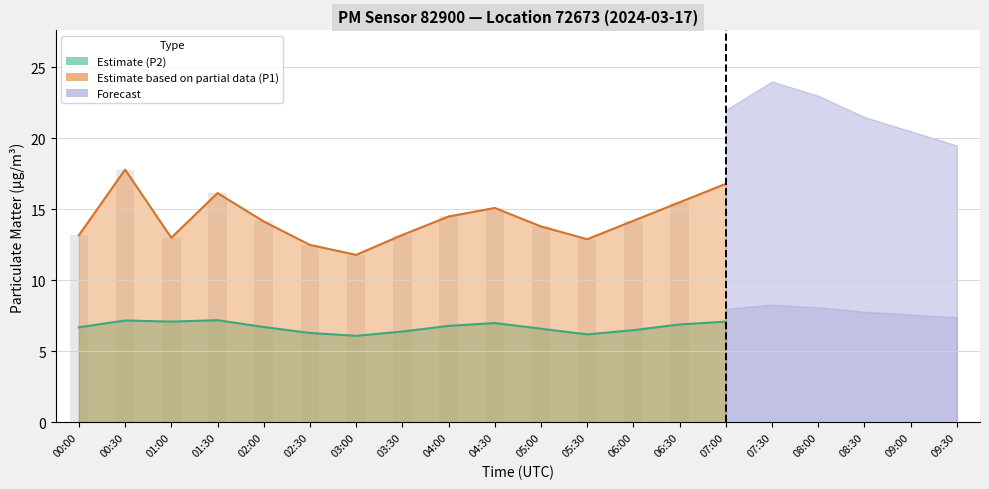

Is it true that P2_upper equals 9.5 at 03:00?

False